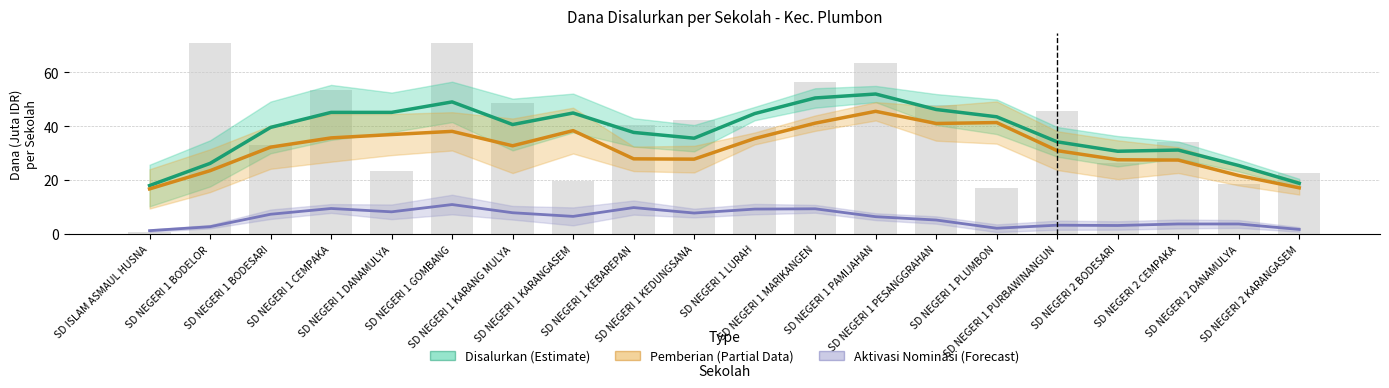

Reading right to left, transcribe all the data shown in this chart.

Disalurkan (Estimate): 18.8	25.4	31.1	30.7	34.1	43.4	46.1	51.9	50.4	44.6	35.5	37.6	44.8	40.6	48.9	45.1	45.1	39.5	26.2	17.9
Pemberian (Partial Data): 17.1	21.7	27.4	27.5	30.9	41.3	41.0	45.5	41.1	35.4	27.7	27.8	38.3	32.7	38.0	36.8	35.6	32.2	23.5	16.7
Aktivasi Nominasi (Forecast): 1.7	3.7	3.7	3.1	3.3	2.1	5.2	6.4	9.3	9.2	7.8	9.8	6.5	7.9	10.9	8.2	9.4	7.3	2.7	1.2